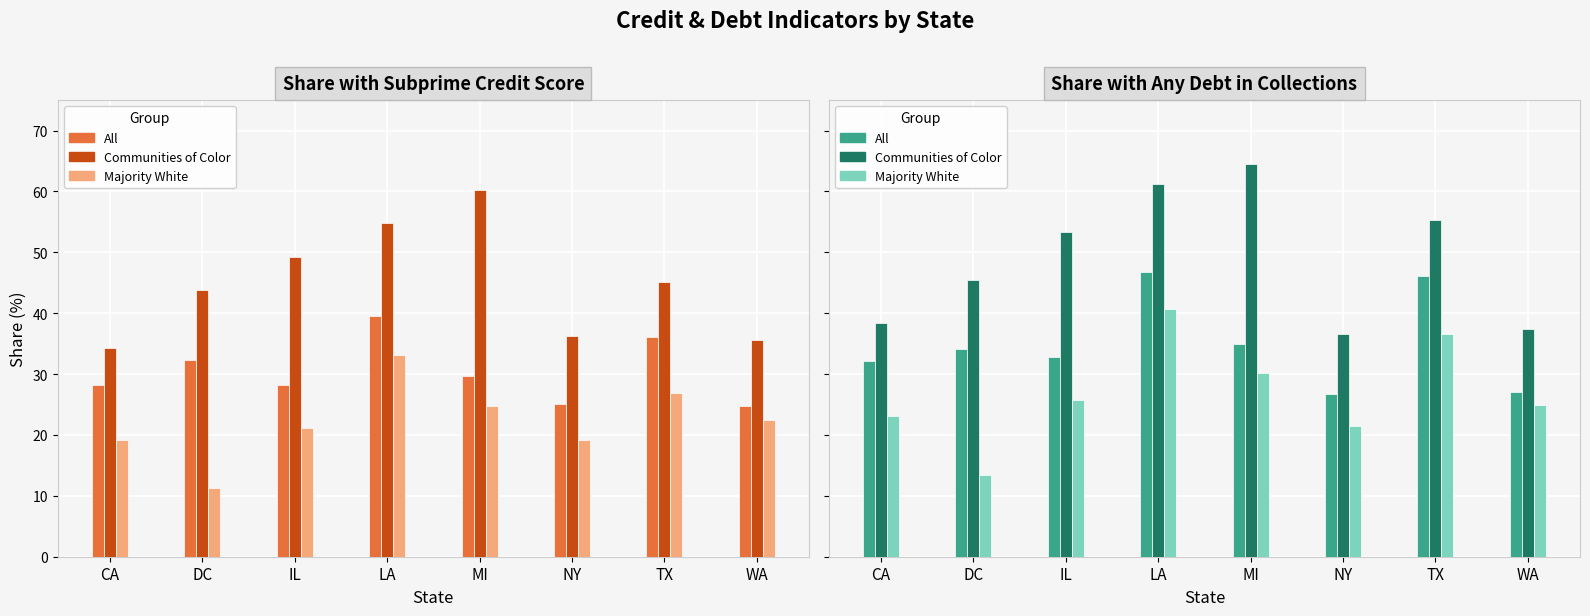

At which category does the chart reach its peak across all series?

MI